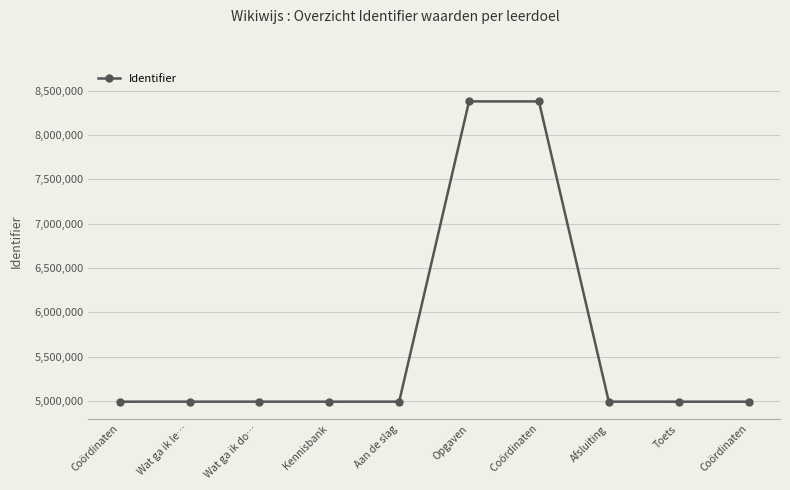

List the labels in order of value, largest first.

 Coördinaten, Opgaven, Afsluiting, Aan de slag, Wat ga ik do…, Wat ga ik le…, Coördinaten, Toets, Kennisbank, Coördinaten